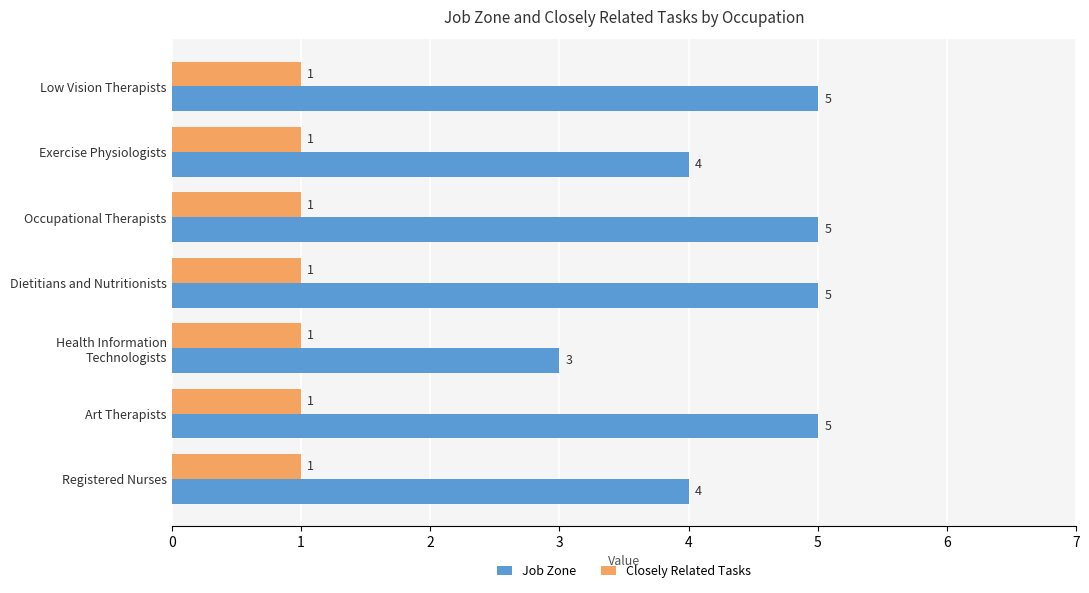

What is the greatest value displayed?

5